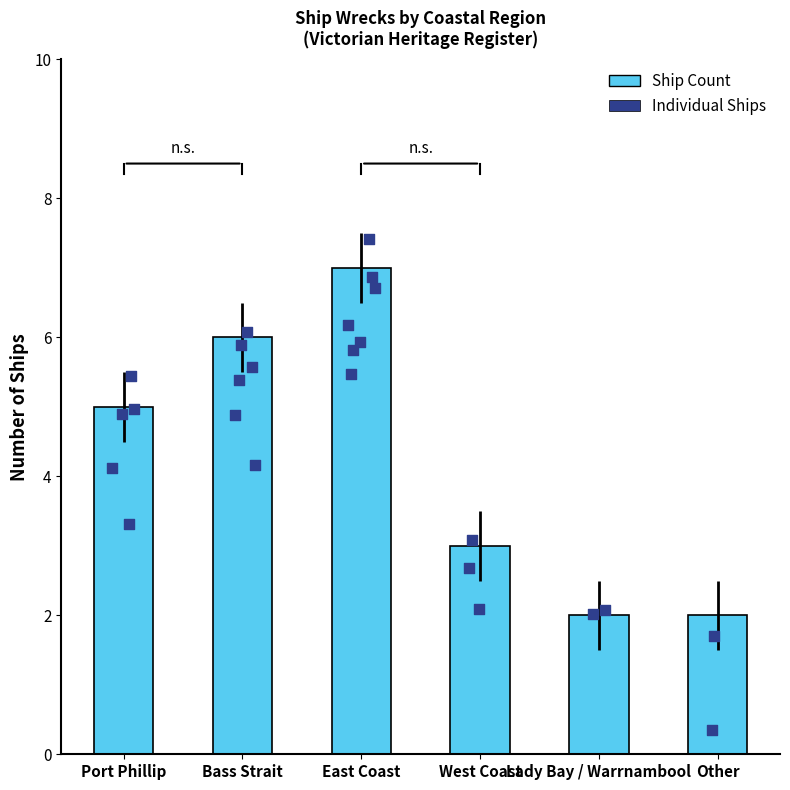

What is the change in value from West Coast to Other?

-1